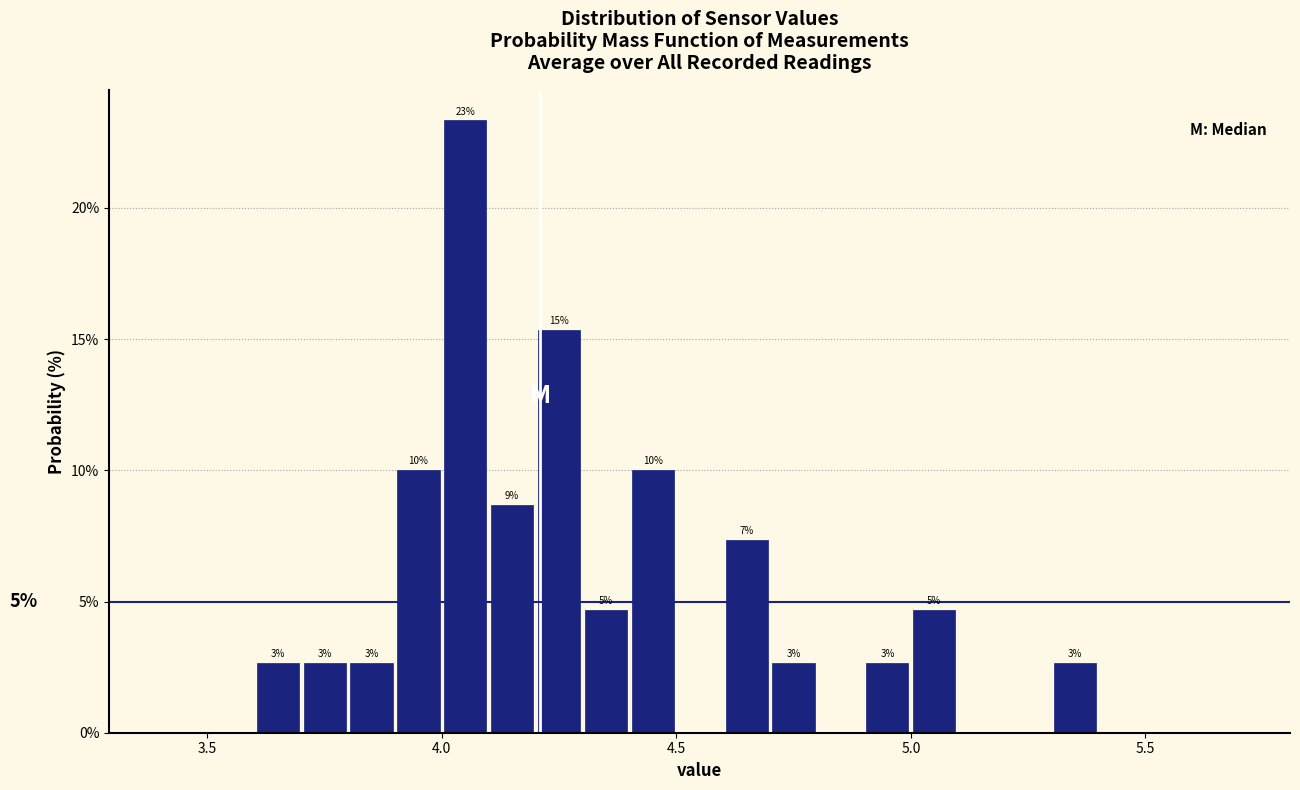

Read against the x-axis, roughly where is the centre of the tallest bar?

4.05